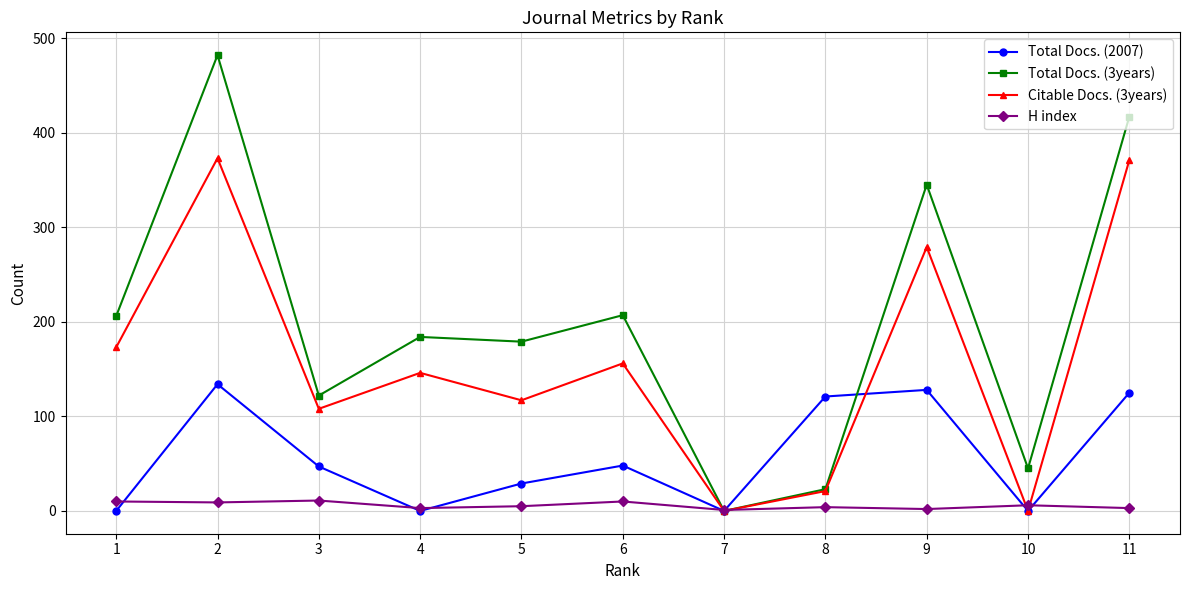

What is the greatest value displayed?

482